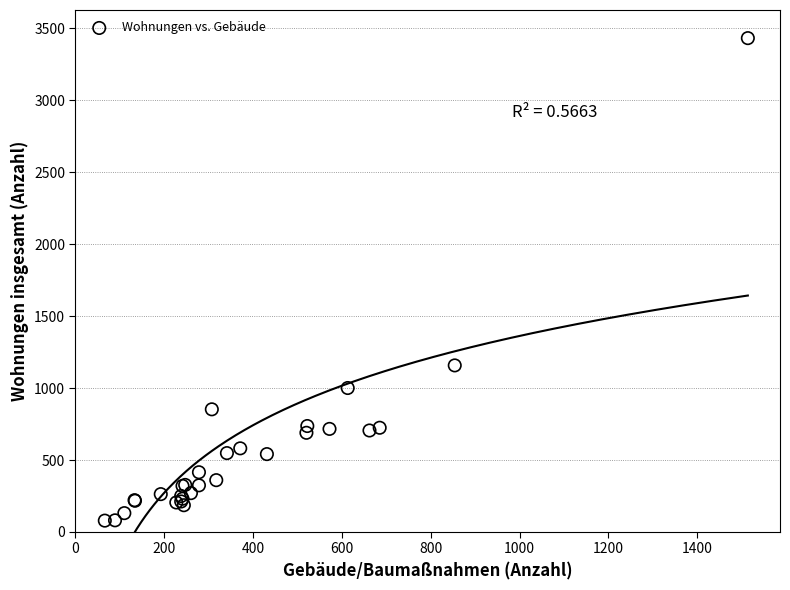

What Y value in the scatter plot is closest to 1754?

1157